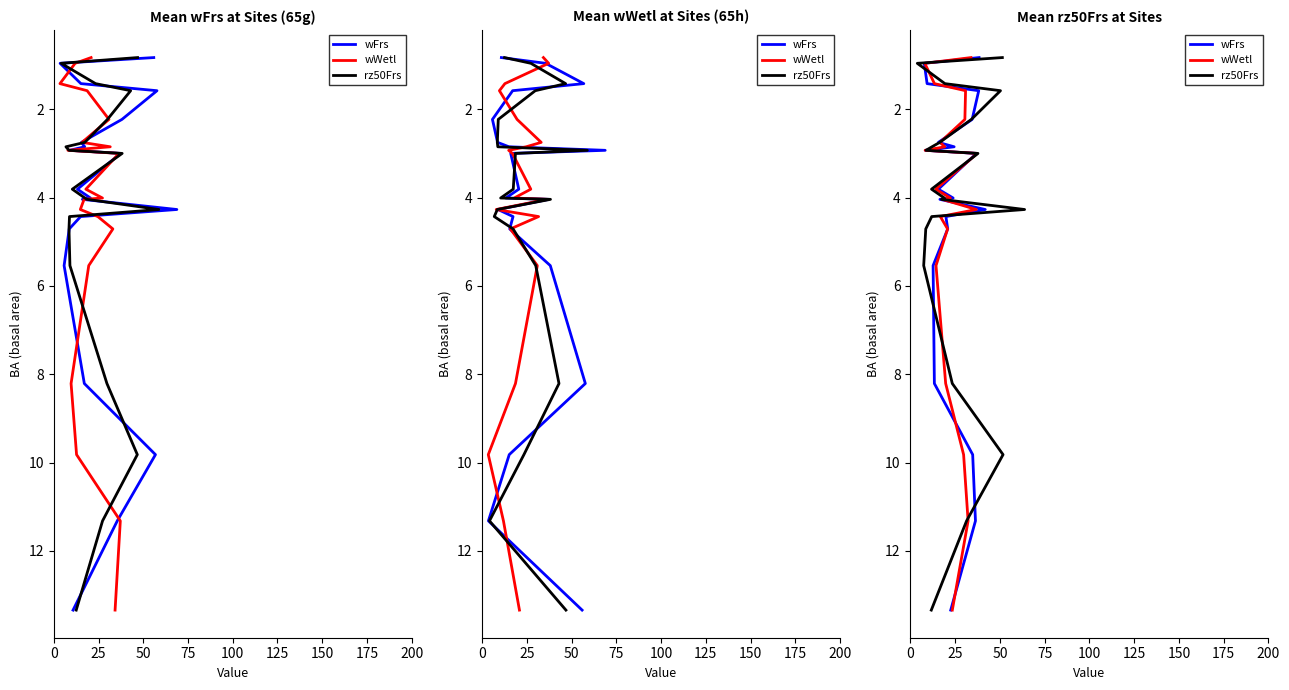

Which series has the widest spread of values?

wFrs